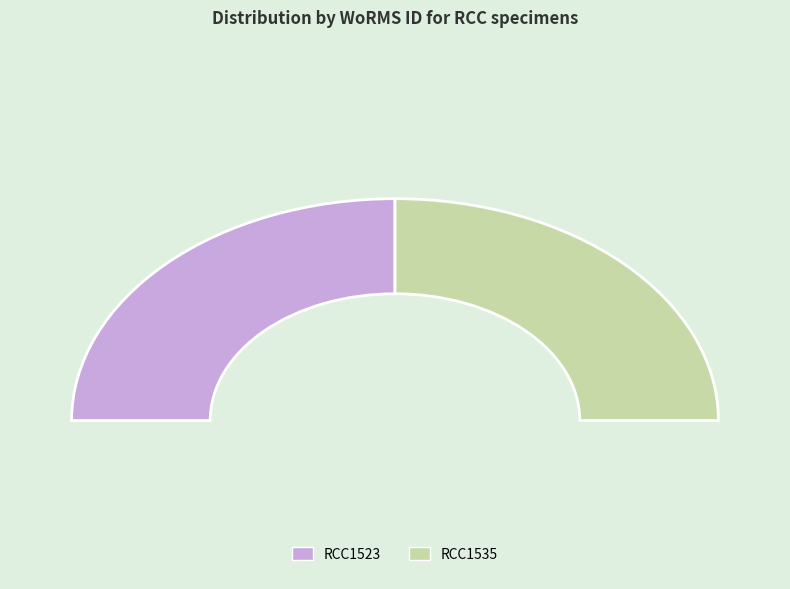

What percentage is the RCC1523 slice, to the nearest percent?

50%